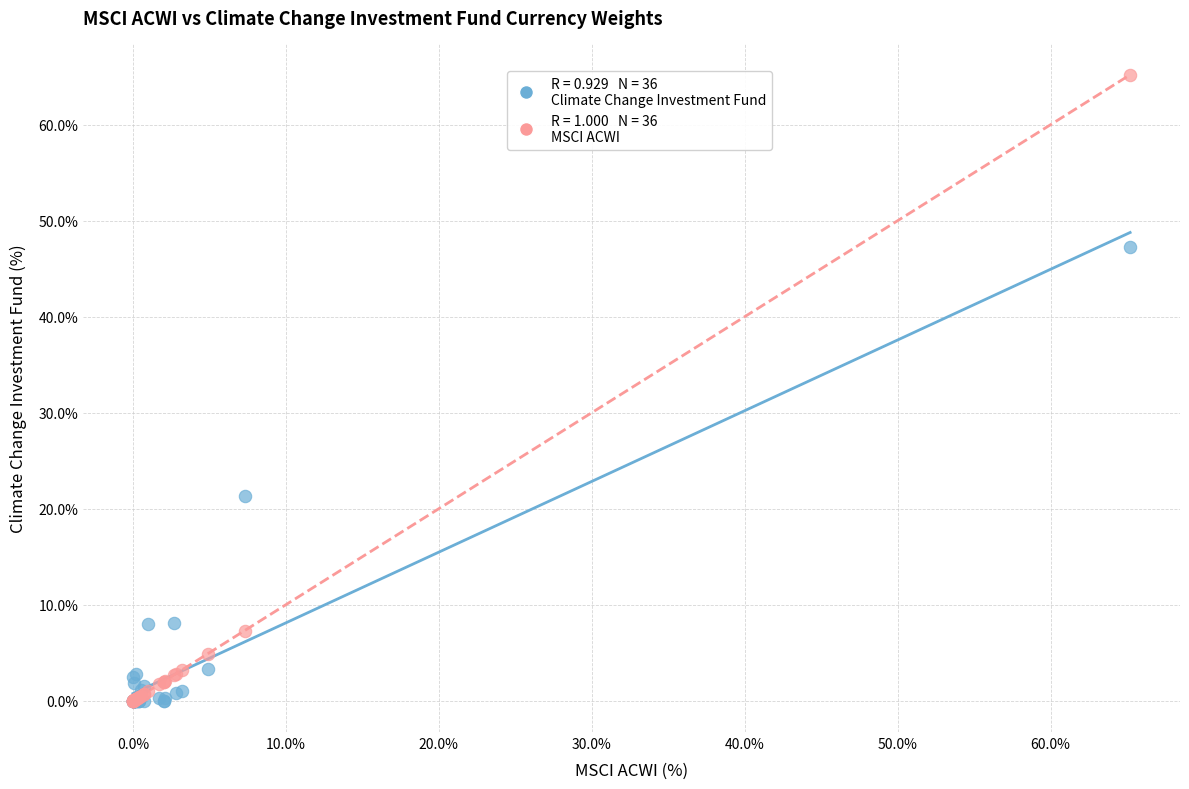

Across all series, what Y value is closest to 32?

21.3